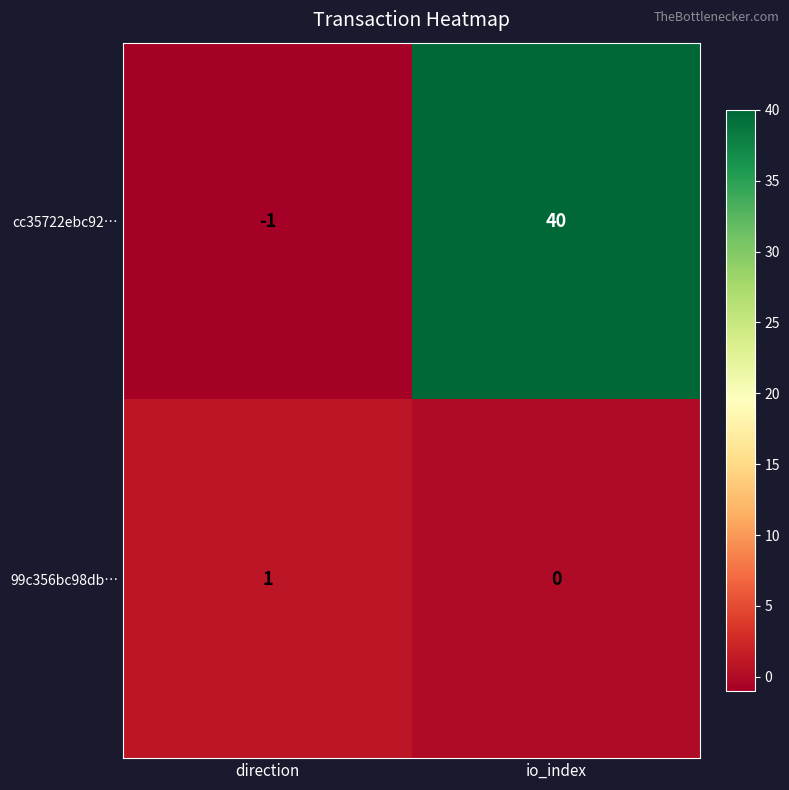

At how many categories does at least one series exceed 33?

1